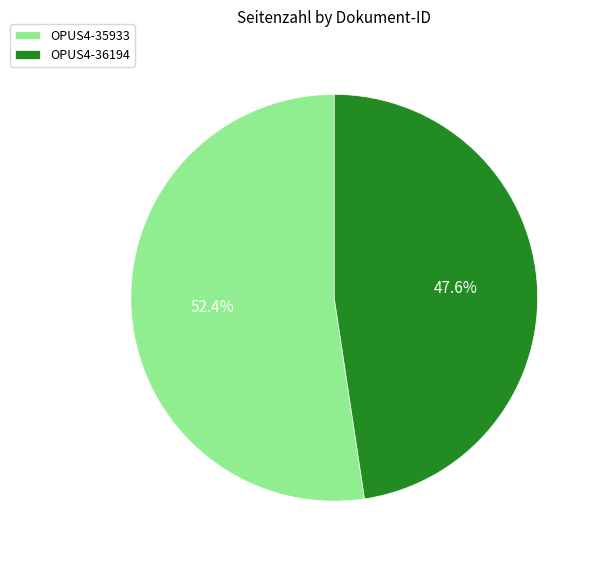

To the nearest percent, what is the average slice percentage?

50%